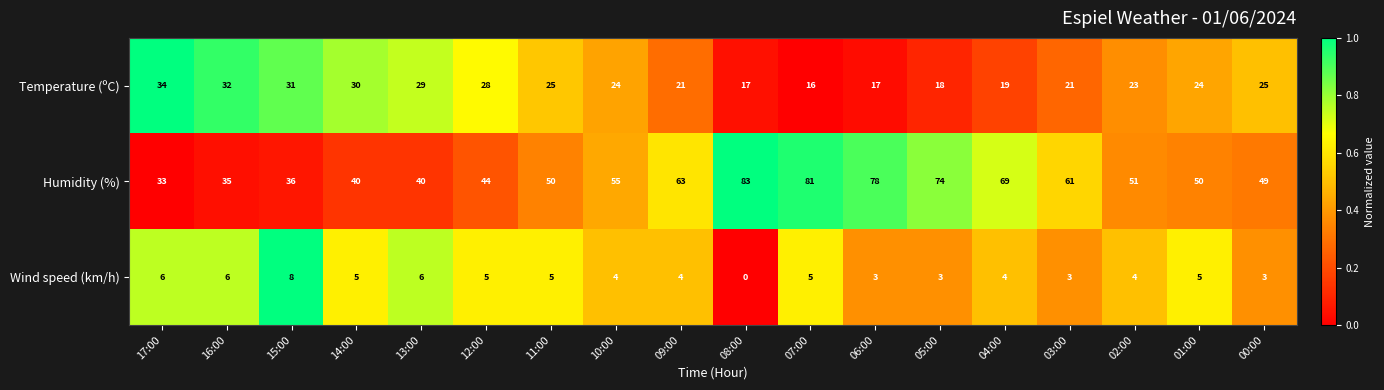

How many values in the Temperature (ºC) series are below 24?

8